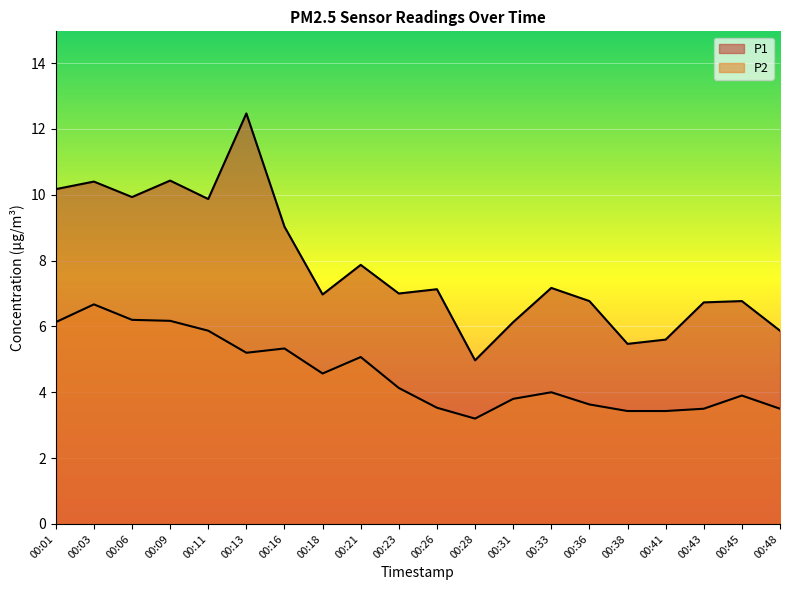

Which series has the widest spread of values?

P1